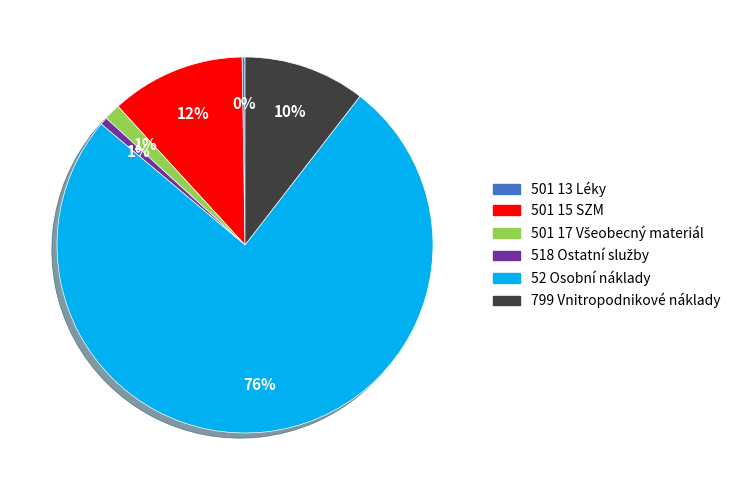

The 52 Osobní náklady slice represents 76% of the pie. True or false?

True